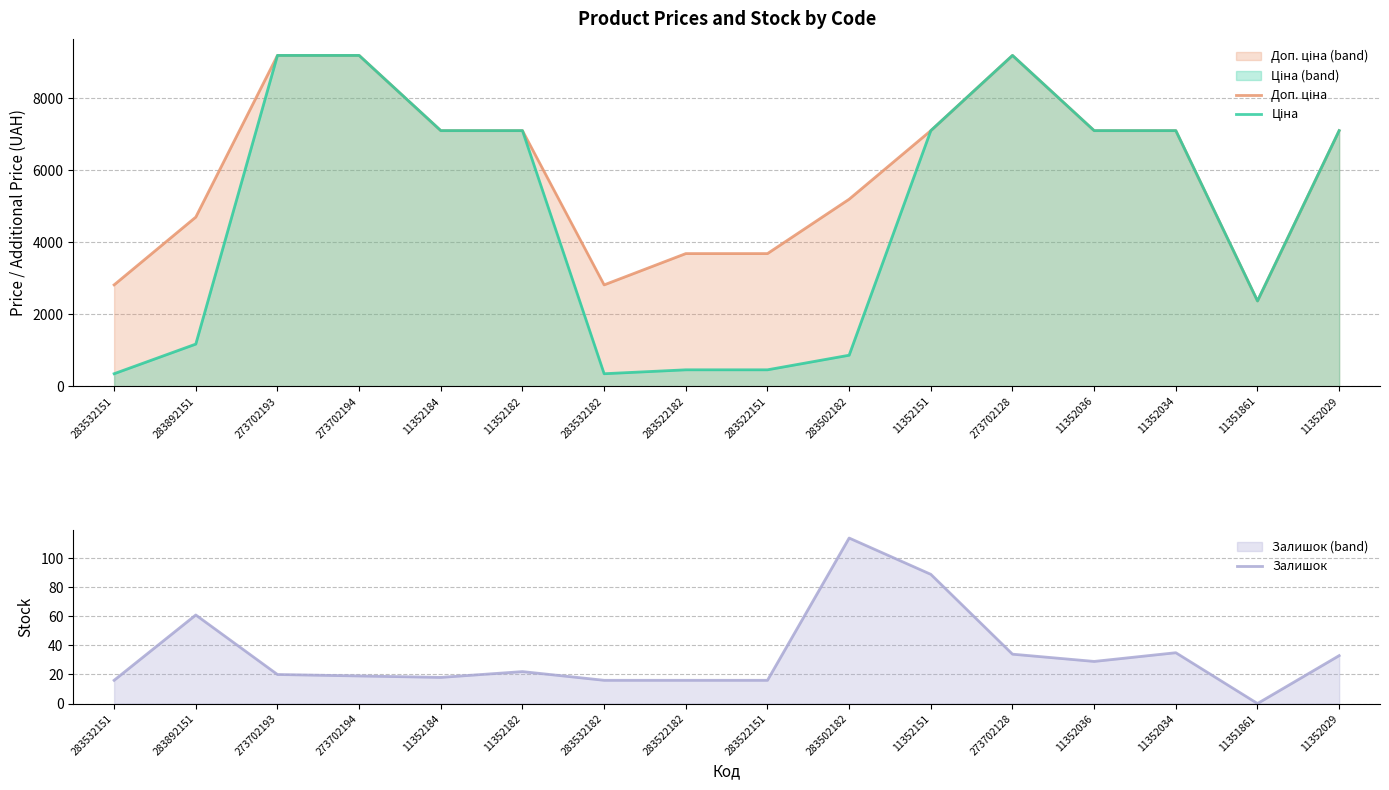

Between 11352182 and 11352151, which series saw the biggest shift?

Залишок